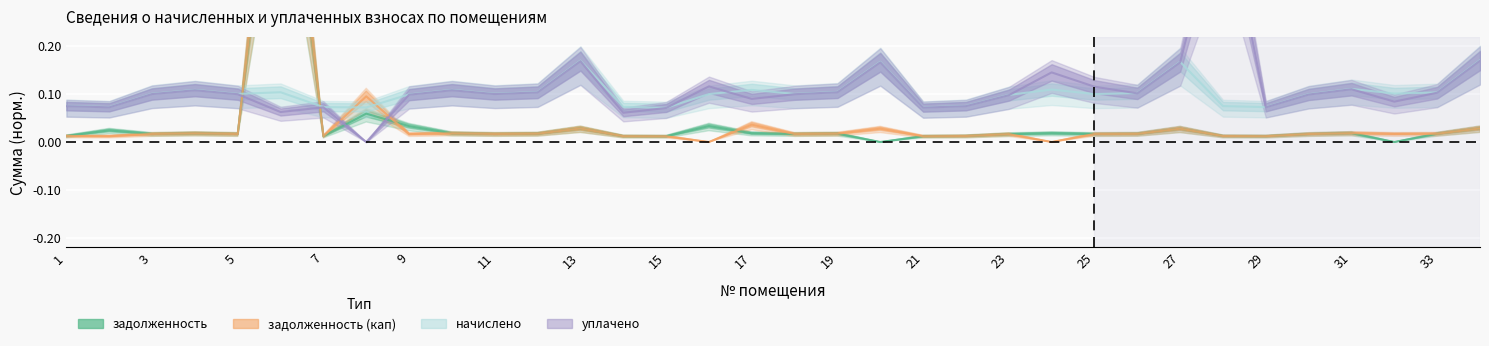

At which category does the chart reach its peak across all series?

6